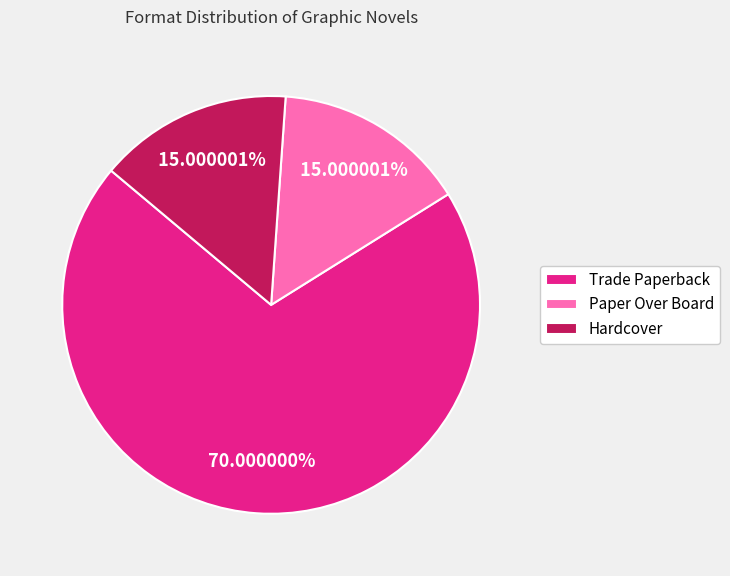

Between Hardcover and Trade Paperback, which is larger?

Trade Paperback